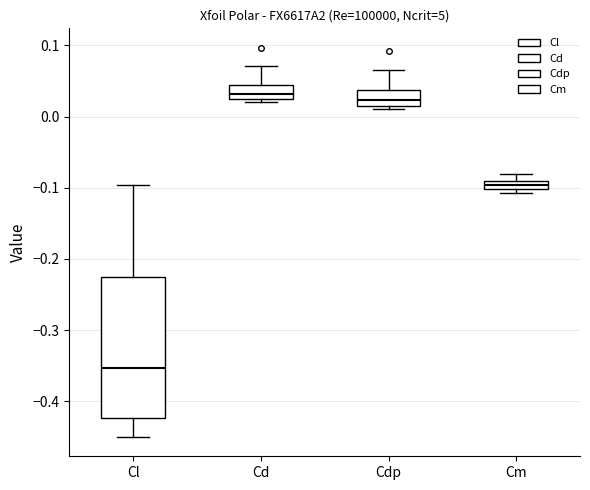

Where is the lower edge of the box for Cl on the y-axis? The values are not printed on the chart, so give them approximately, as read against the axis.

-0.42